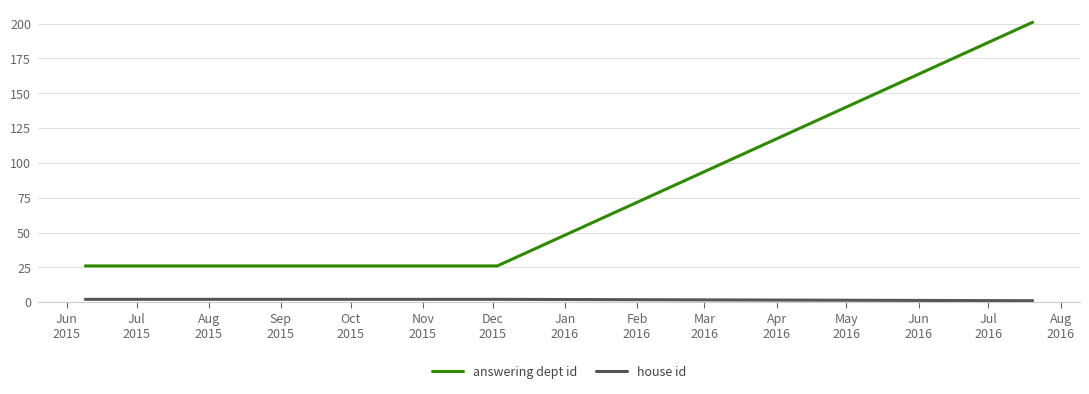

What is the difference between the maximum and minimum values in the answering dept id series?

175